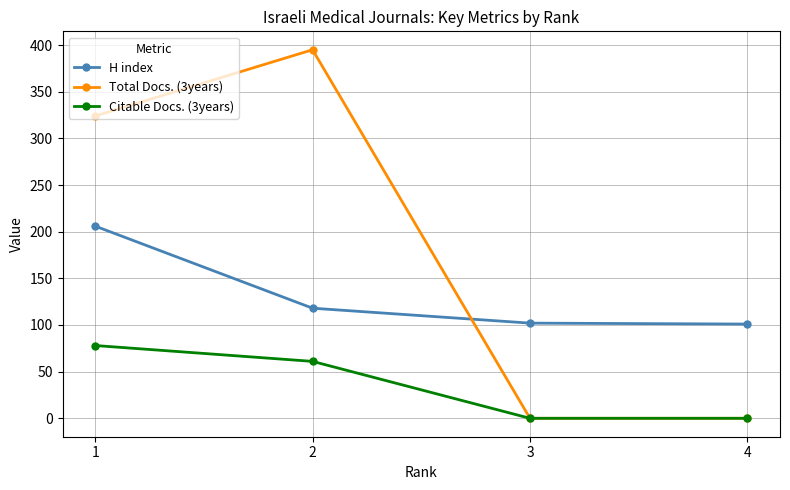

How many Total Docs. (3years) values are between 0 and 395?

4